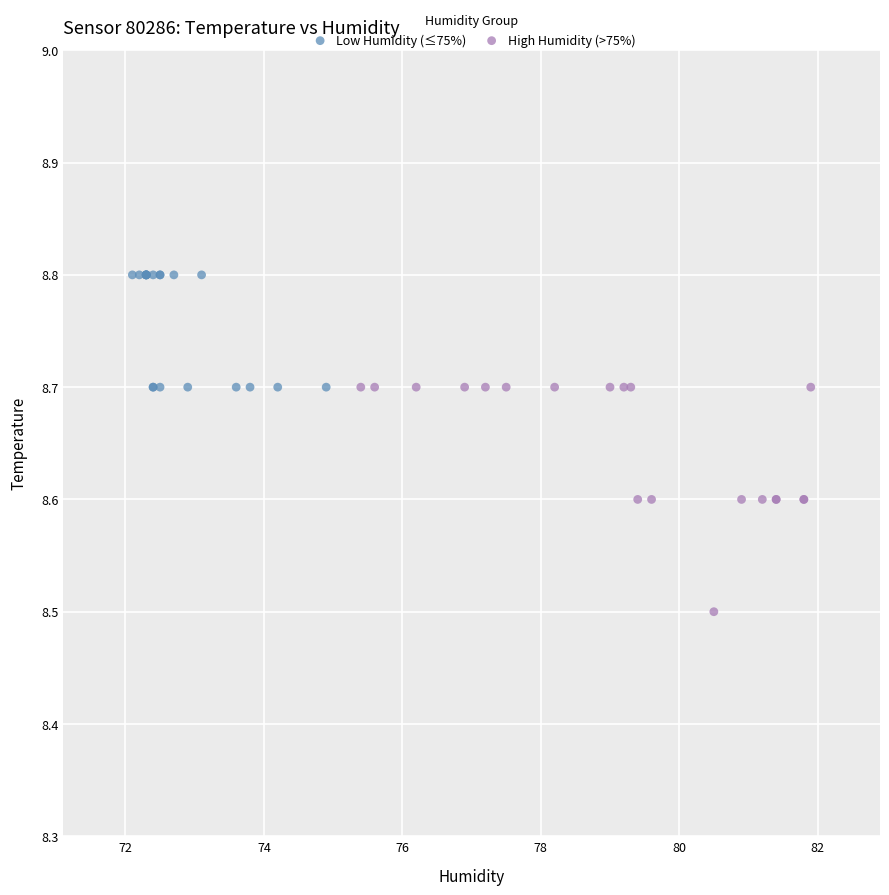

Which series reaches the minimum Y coordinate?

High Humidity (>75%)